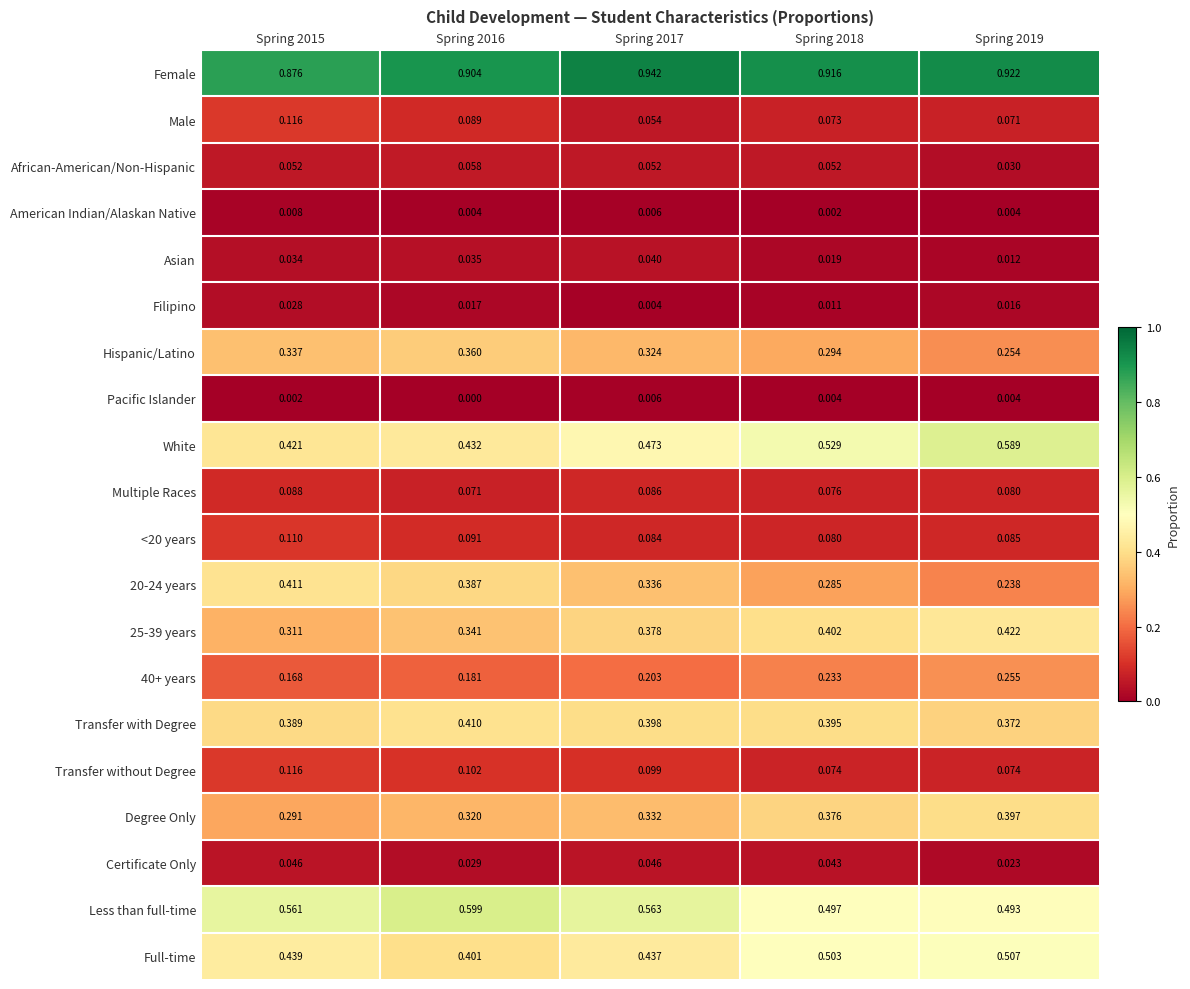

Is the value of Full-time at Spring 2018 greater than the value of Certificate Only at Spring 2016?

Yes